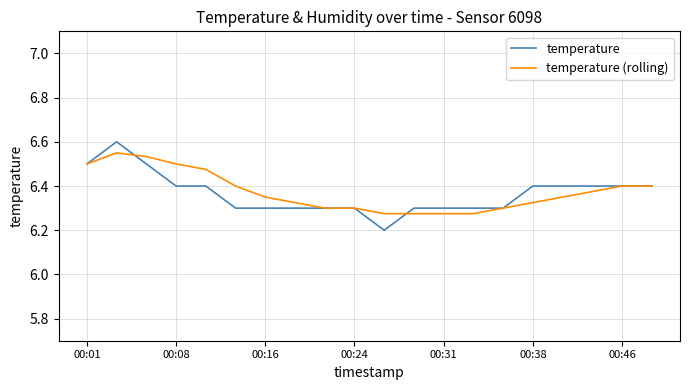

Which series has the largest range (max minus min)?

temperature